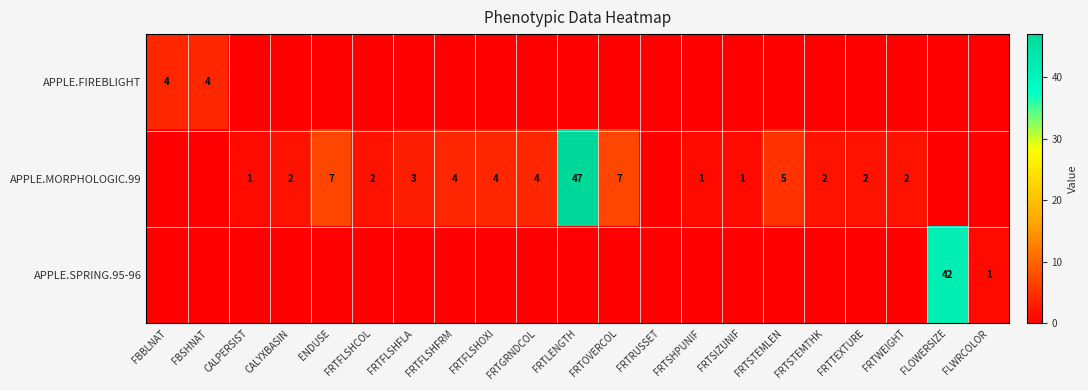

The APPLE.MORPHOLOGIC.99 series shows 3 at FRTOVERCOL. True or false?

False